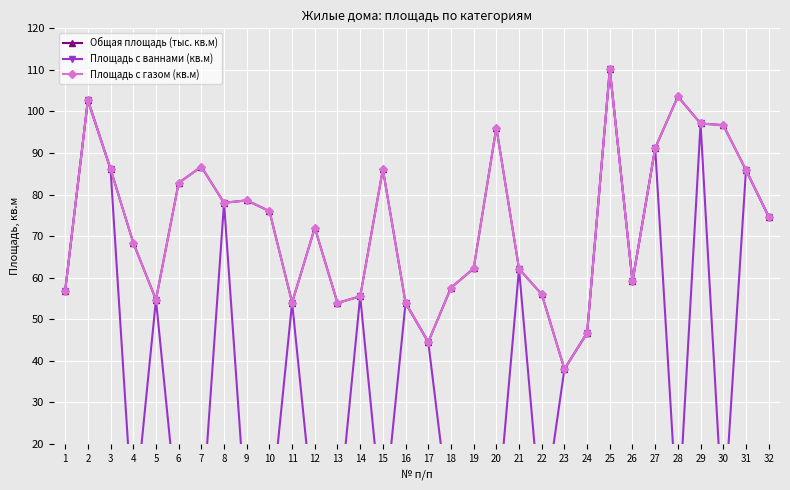

Which series changed the most between 13 and 24?

Площадь с ваннами (кв.м)